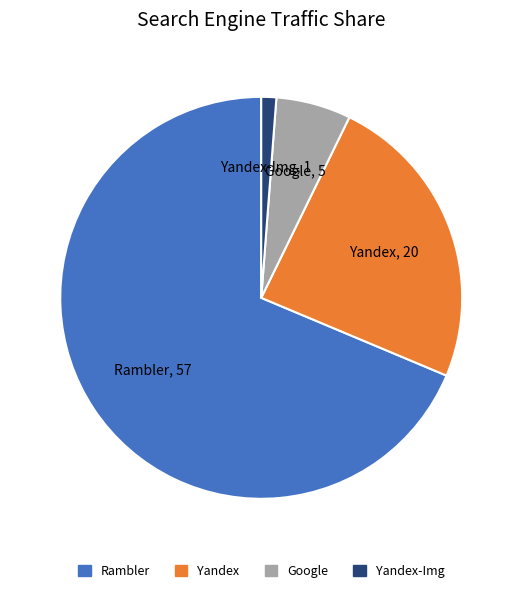

How many slices are in this pie chart?

4